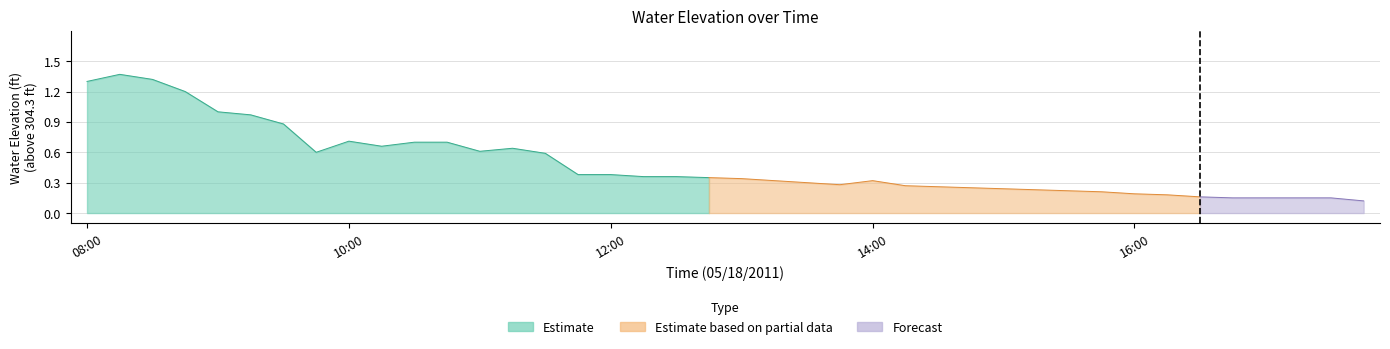

What is the label of the 2nd point from the right?

17:30